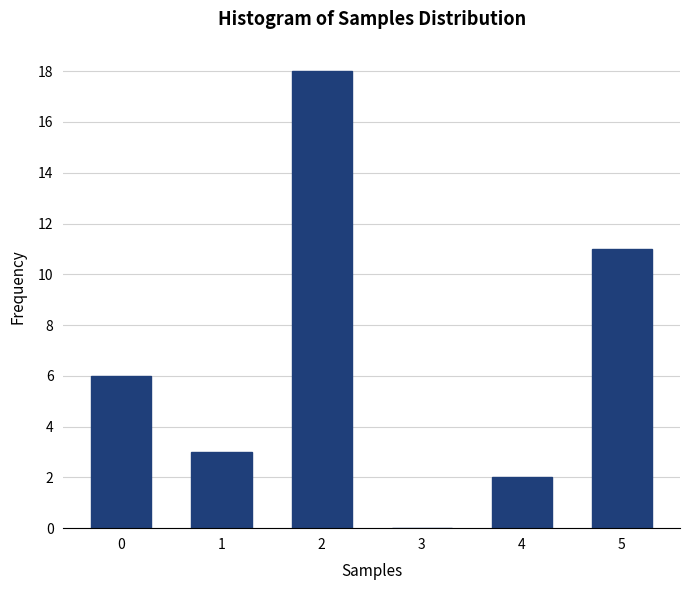

Reading right to left, what are all the values shown in this chart?

5=11	4=2	3=0	2=18	1=3	0=6